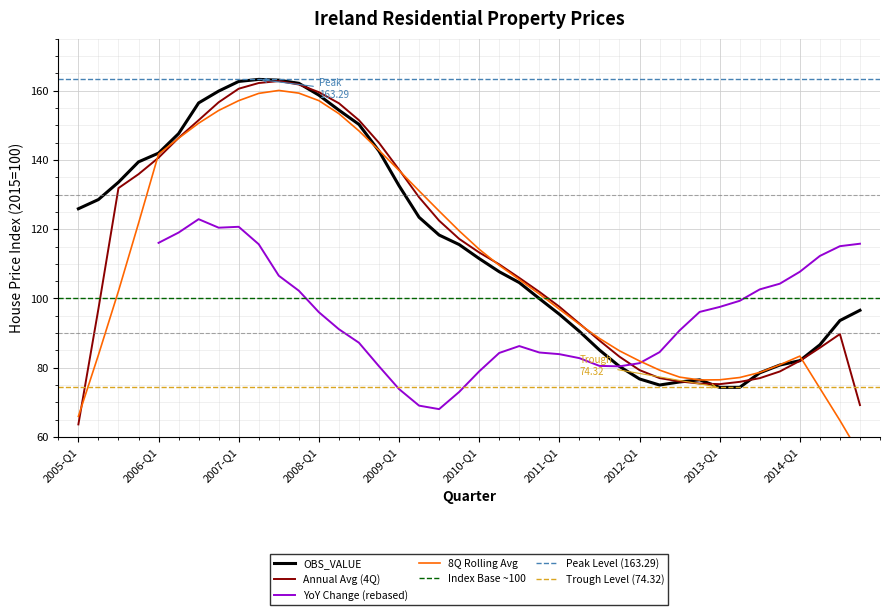

Which label corresponds to the smallest value in the chart?

2013-Q1